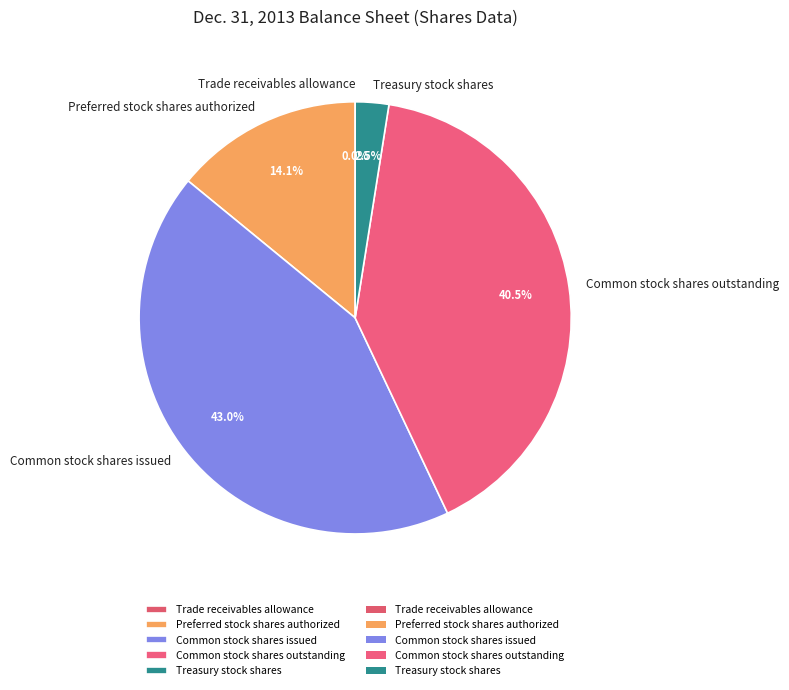

True or false: Common stock shares issued accounts for 31% of the total.

False